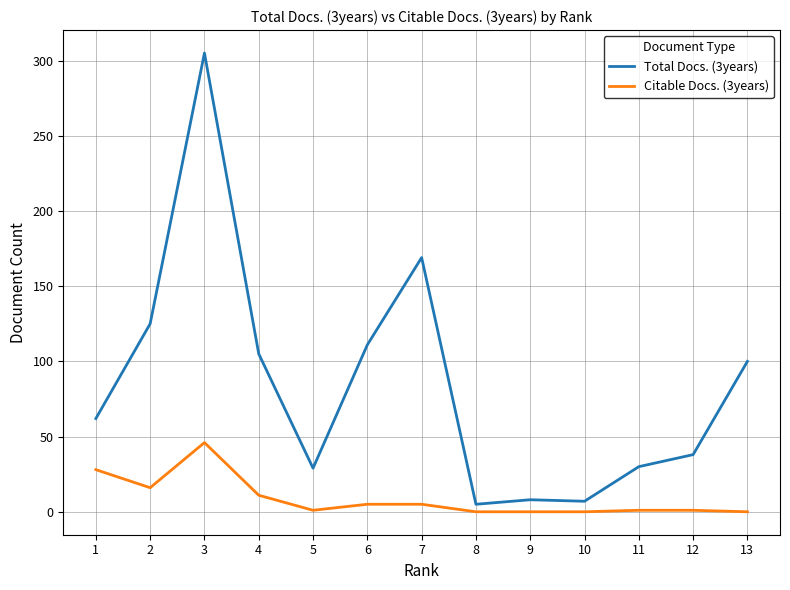

At 2, list the series in order from largest to smallest.

Total Docs. (3years), Citable Docs. (3years)